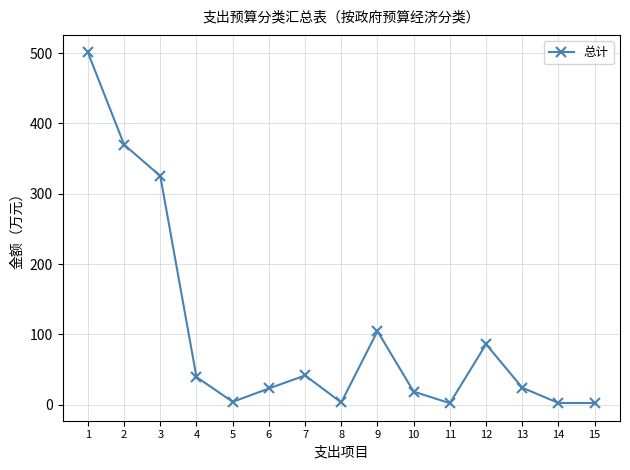

What is the difference between the second highest and second lowest values?

367.6